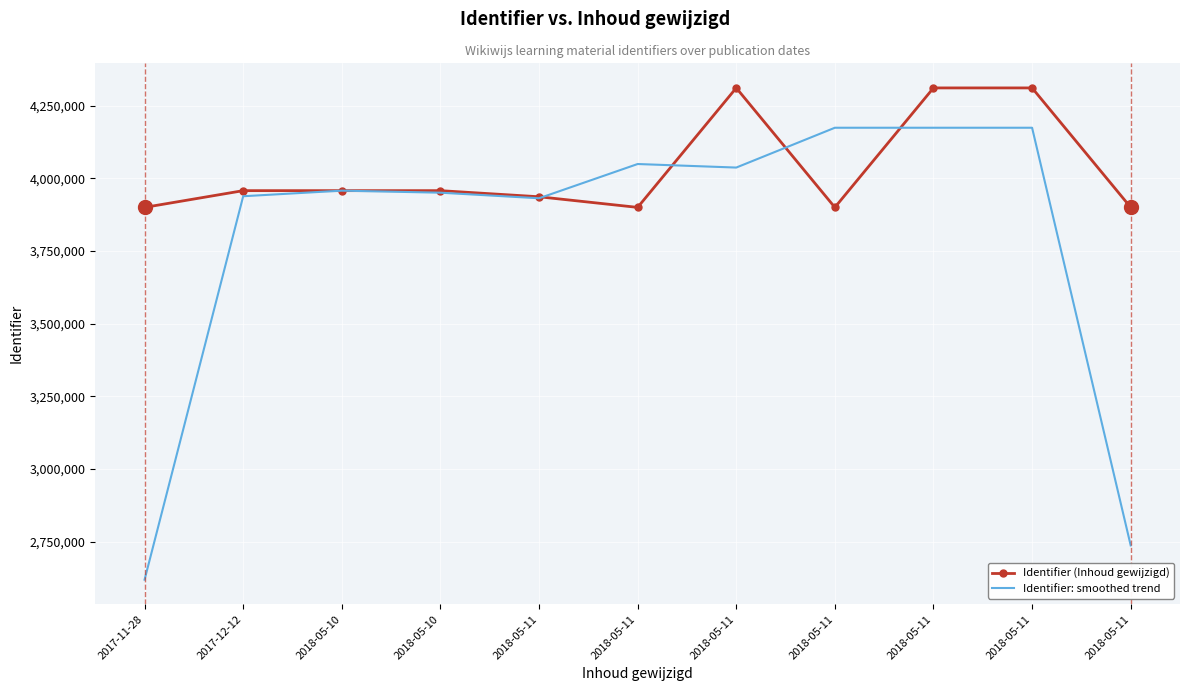

What are all the series names shown in the legend?

Identifier (Inhoud gewijzigd), Identifier: smoothed trend